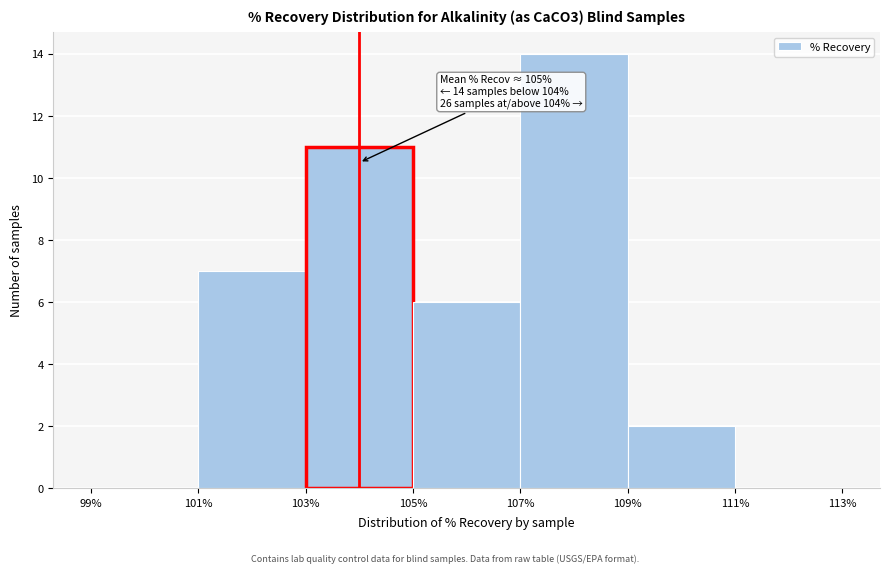

Over which range of the x-axis is the bar tallest?

107% to 109%